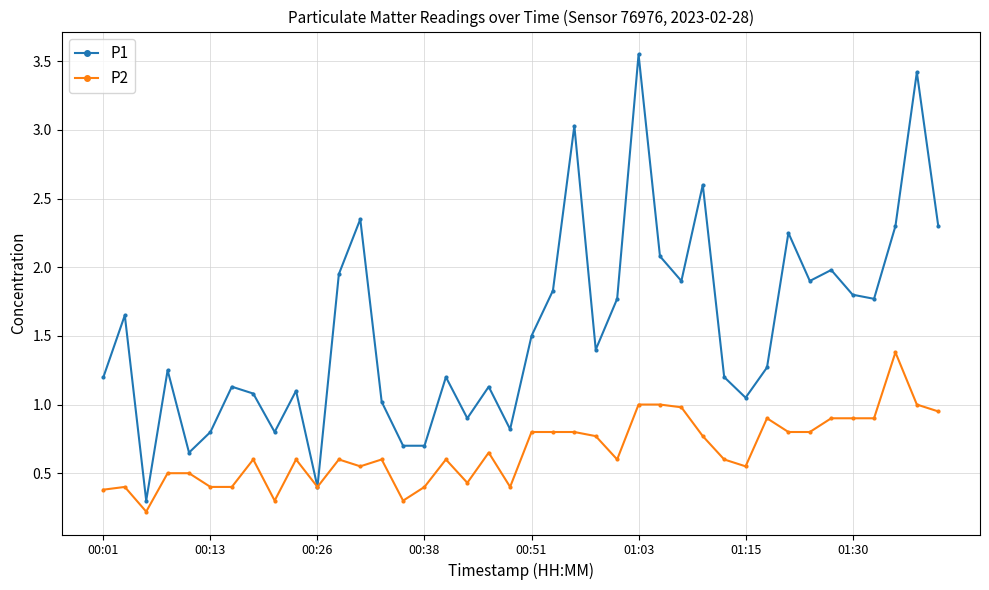

Rank the series by their maximum value, from lowest to highest.

P2, P1